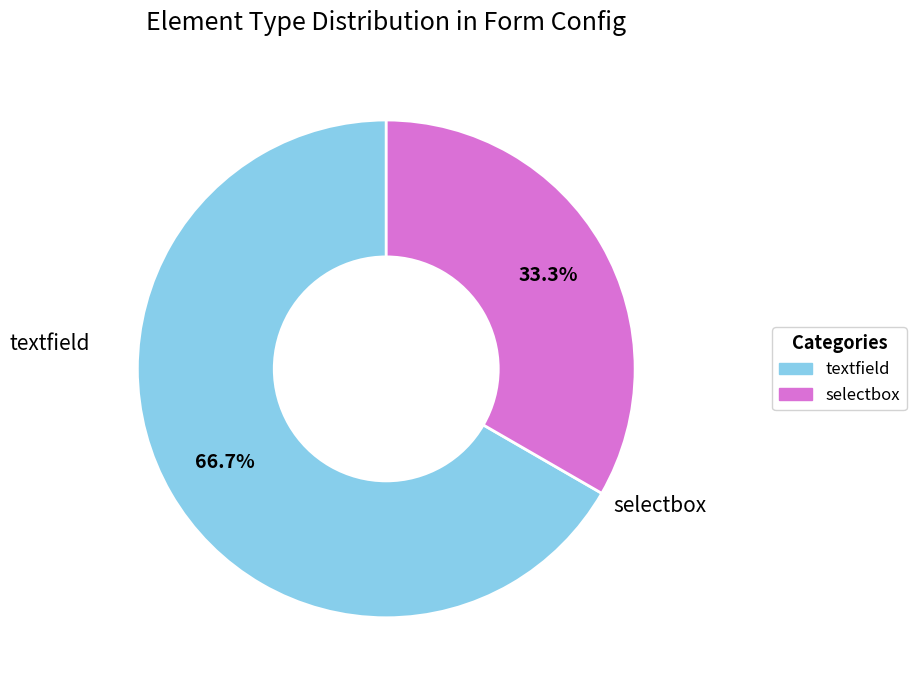

Does any single category account for the majority?

Yes